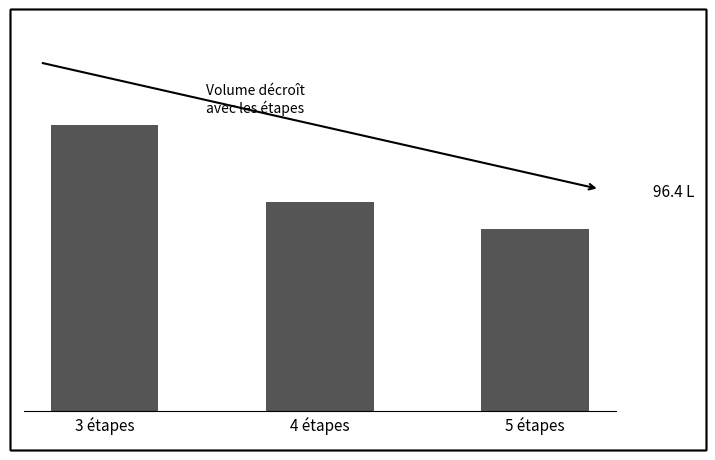

Reading right to left, extract all data points from this chart.

5 étapes=96.4	4 étapes=110.5	3 étapes=151.4